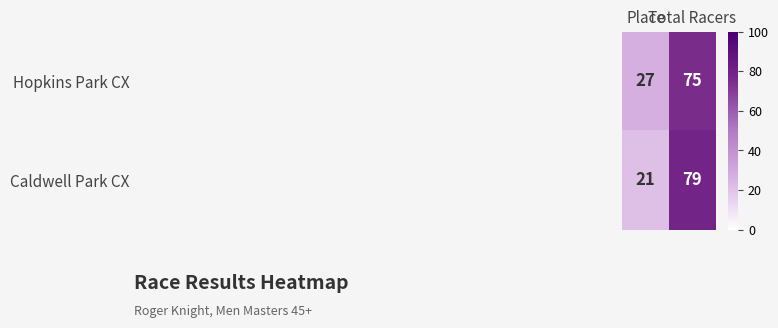

Which series has the largest total across all categories?

Hopkins Park CX